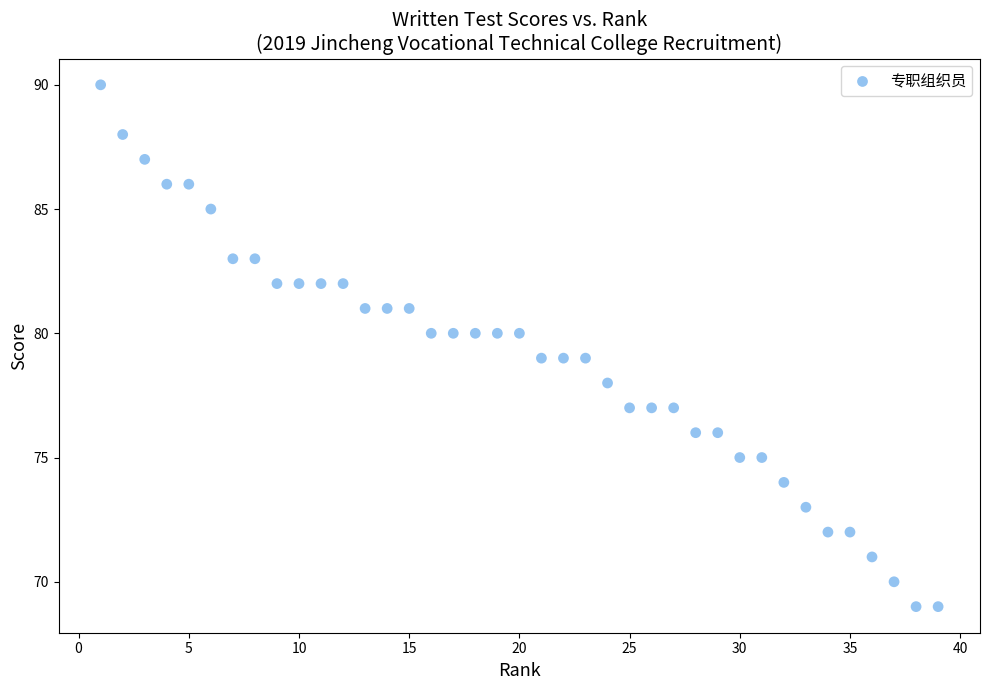

What is the range of Y values (max minus min)?

21